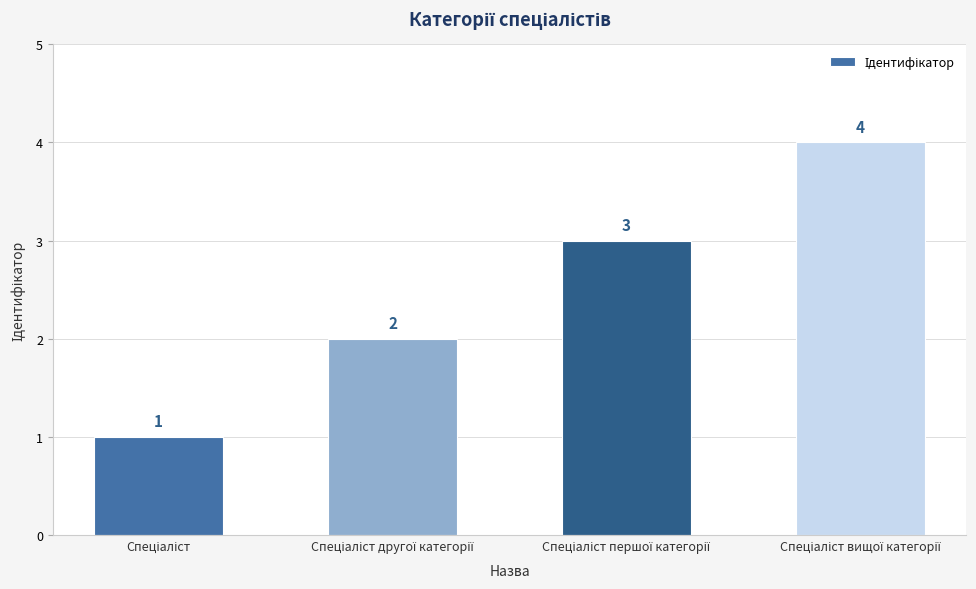

How many series are shown in this chart?

1